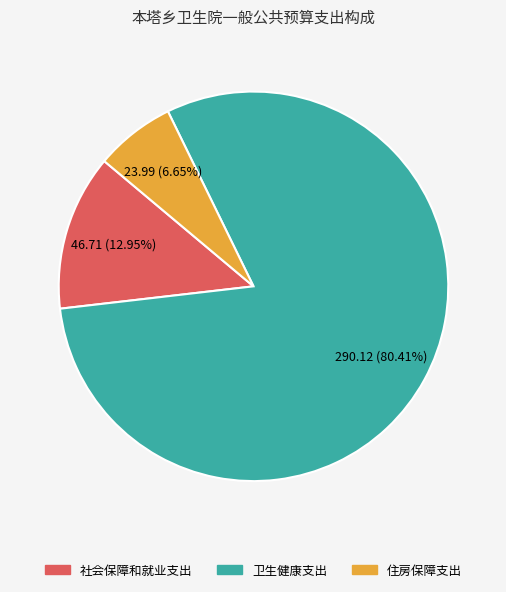

Is there a majority slice in this chart?

Yes